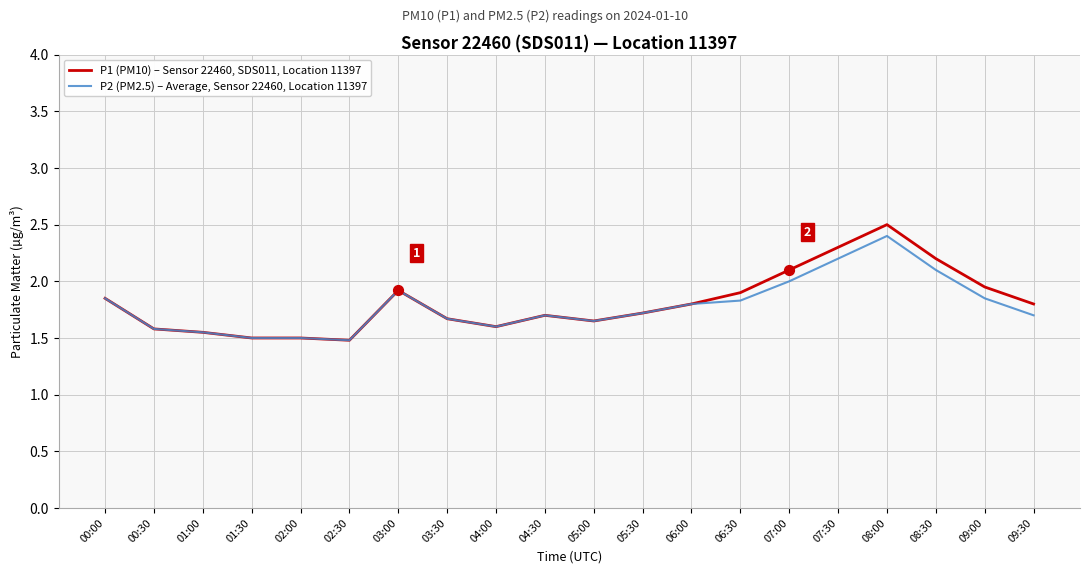

At which label does P2 (PM2.5) – Average, Sensor 22460, Location 11397 reach its peak?

08:00